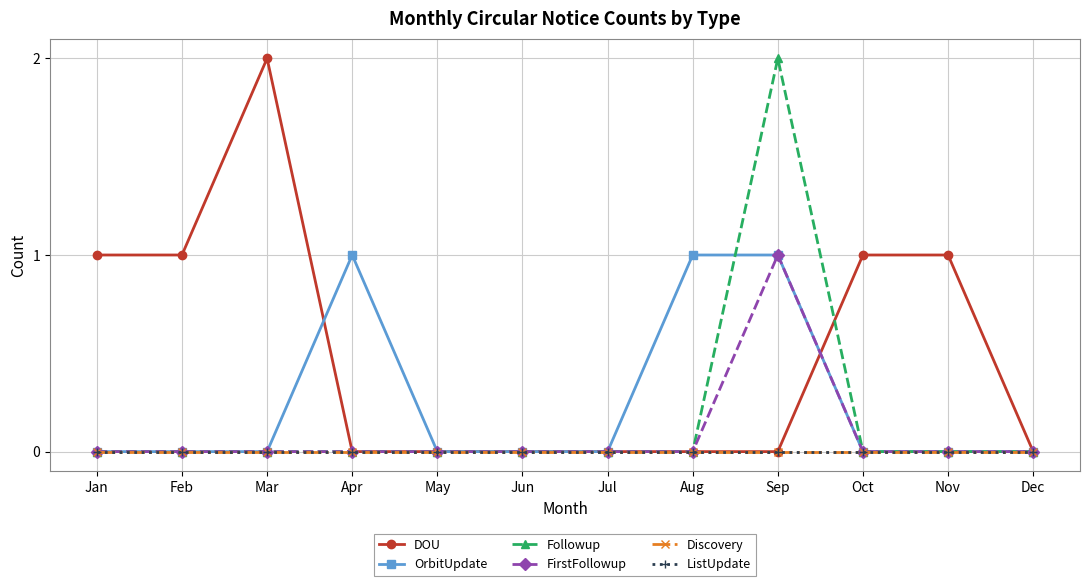

Is this an area chart (filled region under the line)?

No